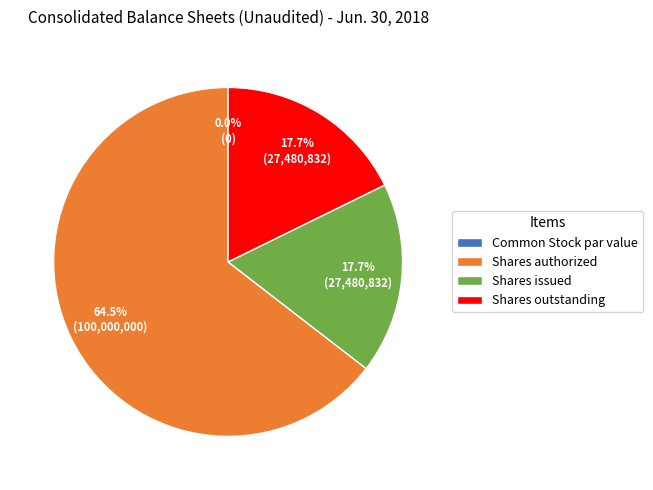

What is the ratio of the value at Common Stock shares outstanding to the value at Common Stock shares authorized?

0.3